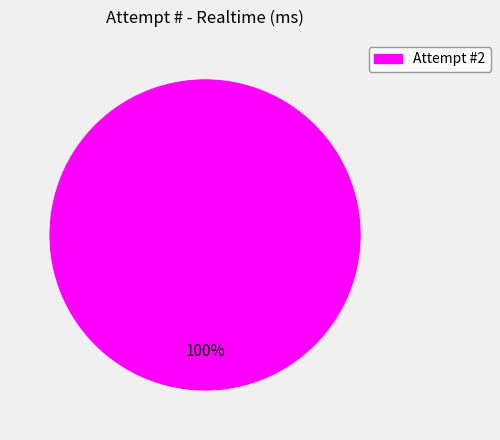

The Attempt #2 slice represents 100% of the pie. True or false?

True